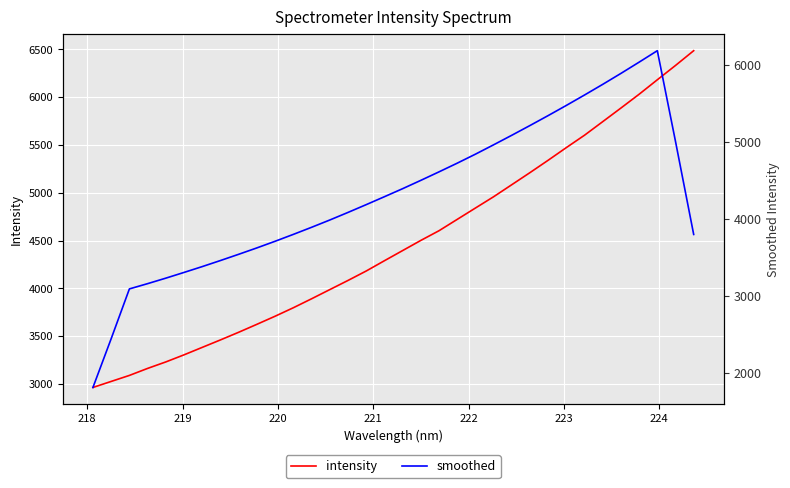

True or false: intensity and smoothed cross at least once.

True